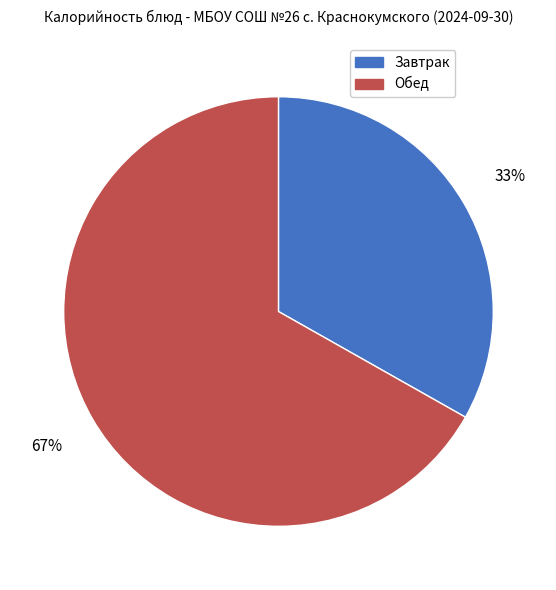

To the nearest percent, what is the difference between the Завтрак and Обед slice percentages?

34%